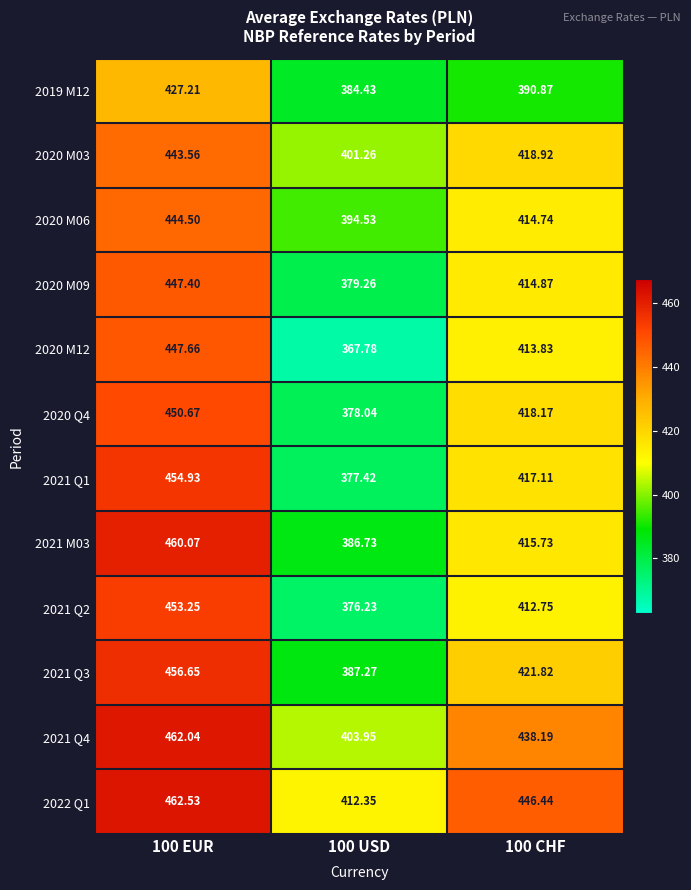

Is the value of 2020 M03 at 100 CHF greater than the value of 2020 Q4 at 100 USD?

Yes